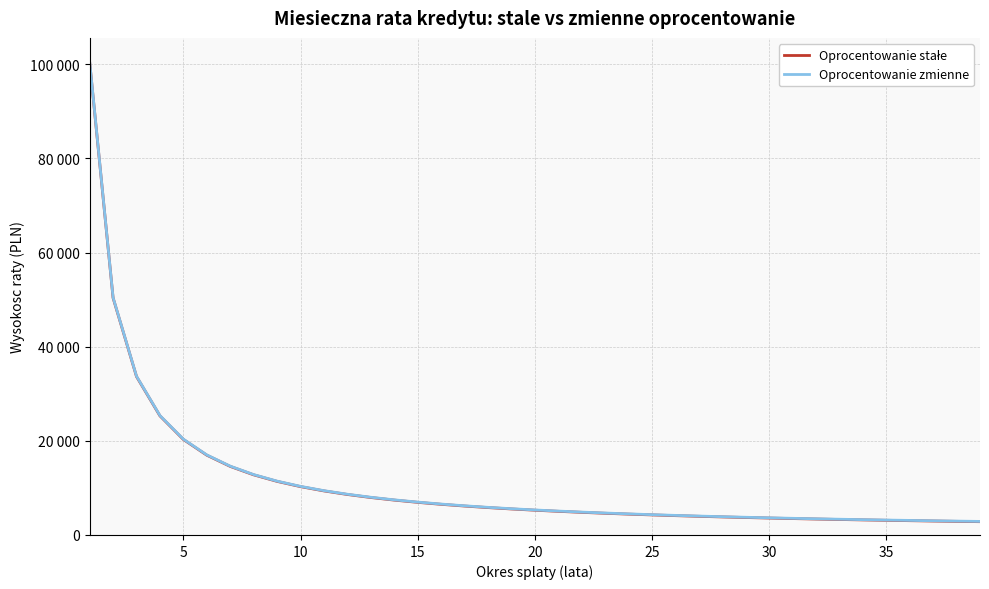

Is this an area chart (filled region under the line)?

No